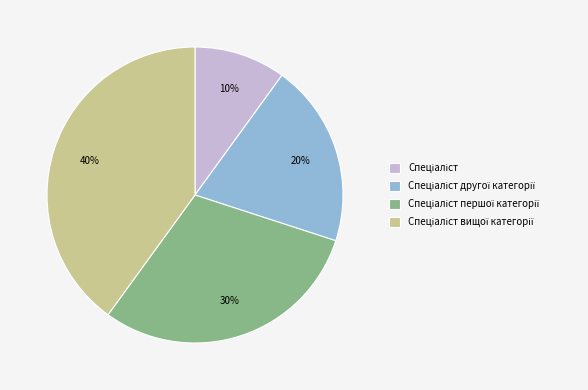

To the nearest percent, what is the average slice percentage?

25%